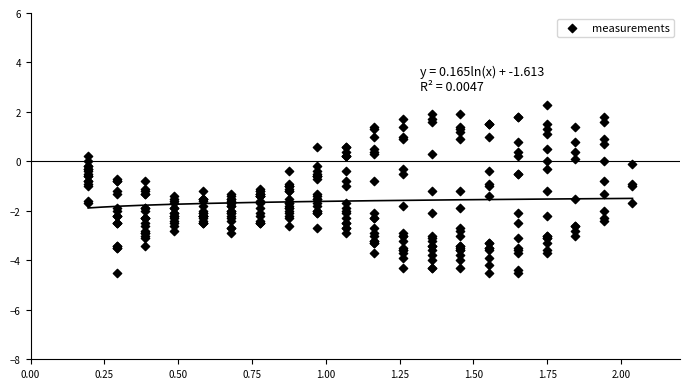

What is the range of Y values (max minus min)?

6.8